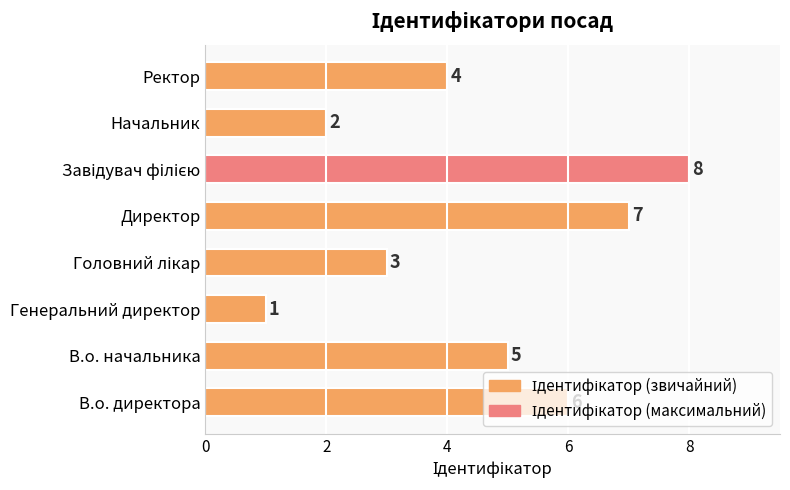

What is the ratio of the value at Начальник to the value at В.о. начальника?

0.4